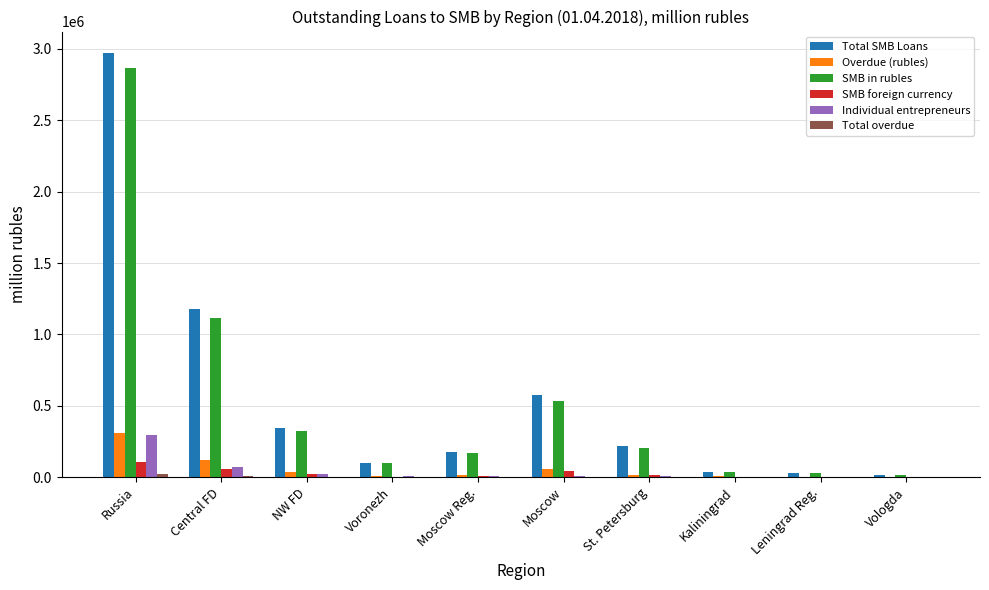

How many data points does each series have?

10